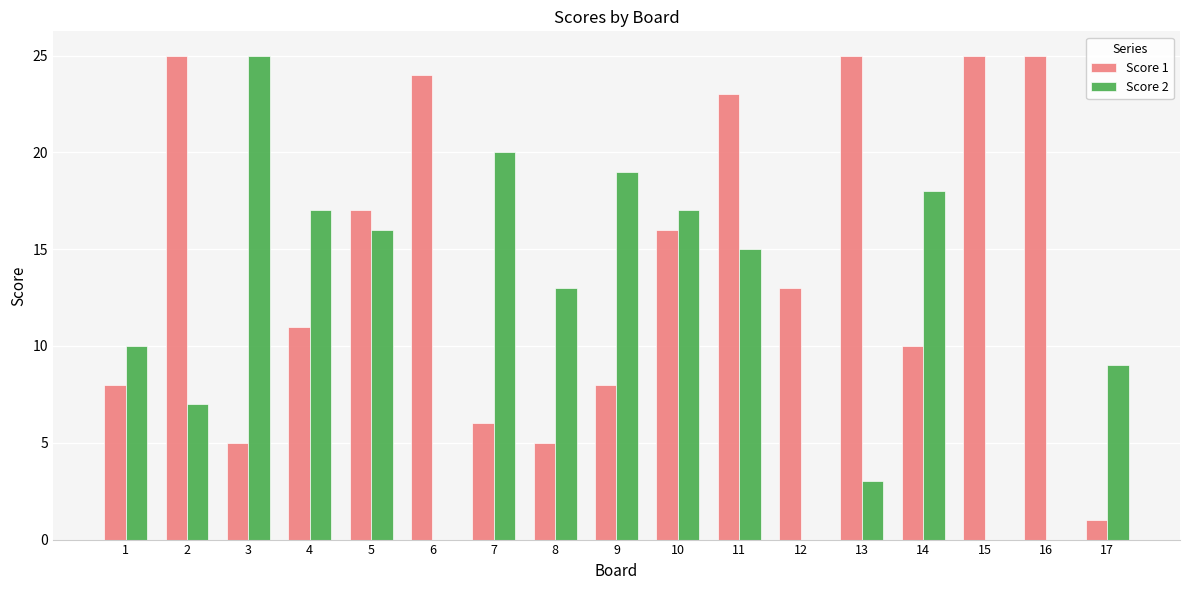

Where is Score 2 nearest to the value 12?

8